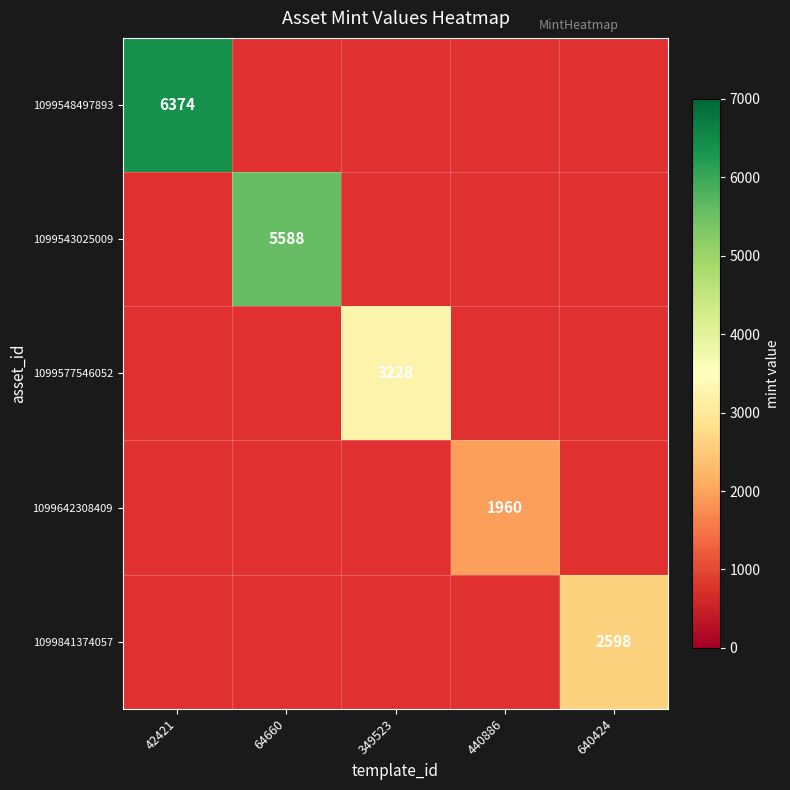

How many distinct data groups are displayed?

5